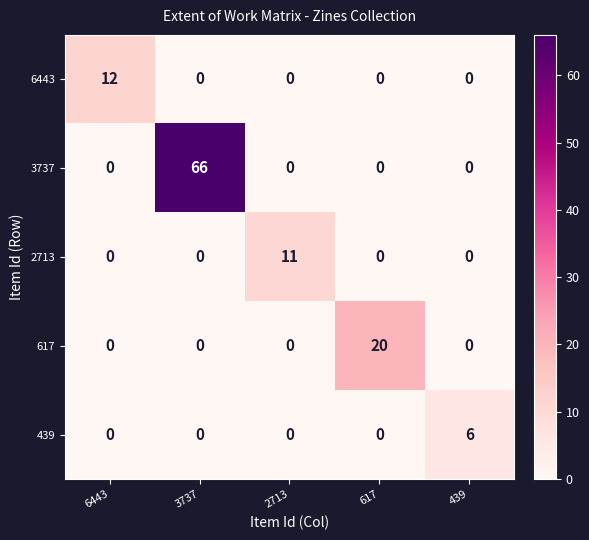

The 439 series shows 10 at 439. True or false?

False